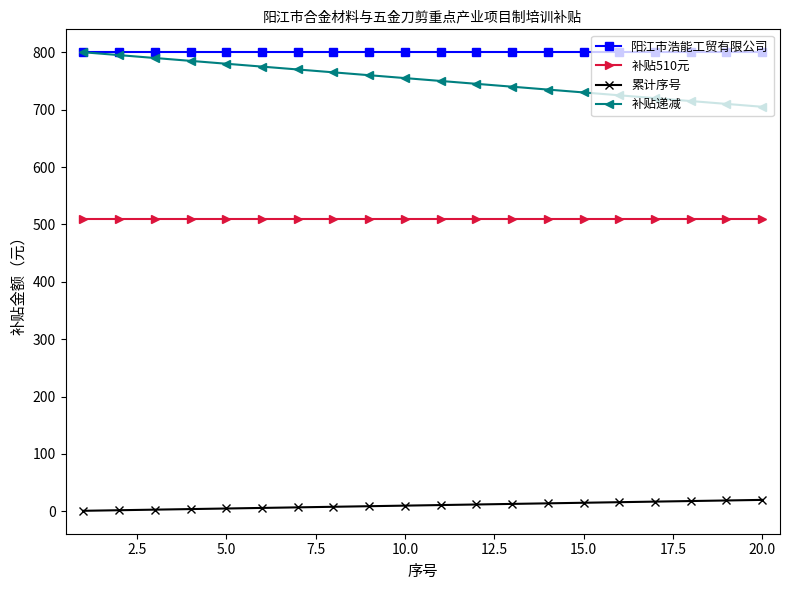

True or false: 补贴510元 and 补贴递减 cross at least once.

False